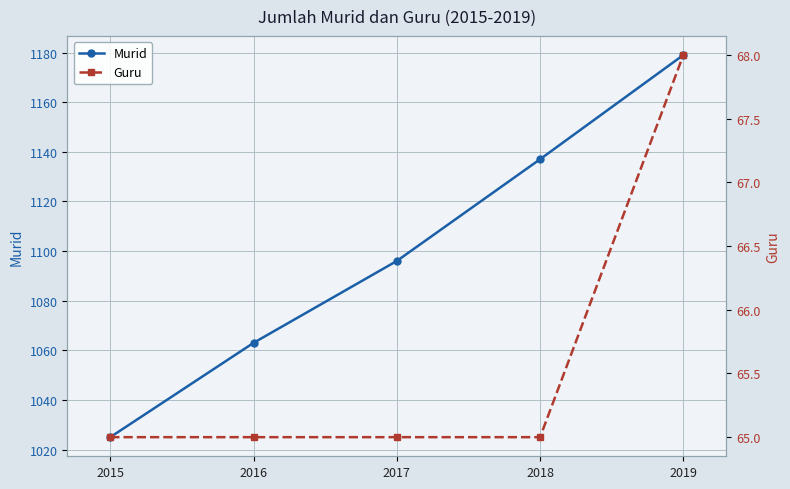

What is the spread (max minus min) of values at 2016?

998